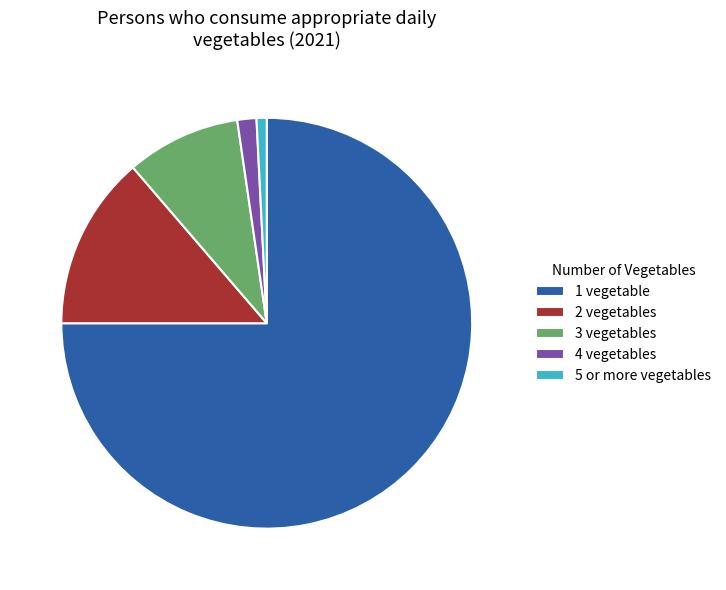

Which category has the biggest portion of the pie?

1